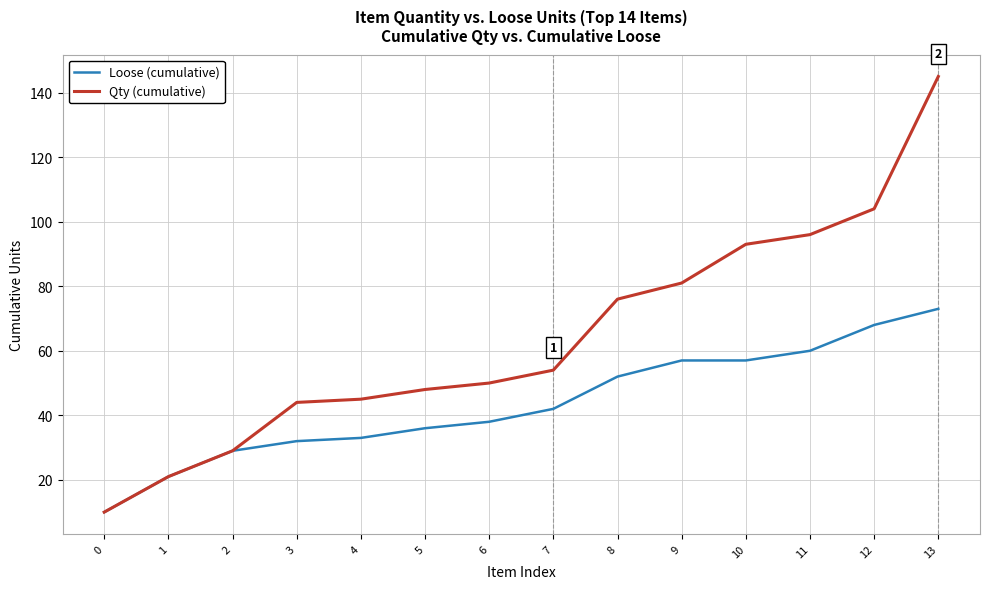

Rank the series at 10 from highest to lowest value.

Qty (cumulative), Loose (cumulative)